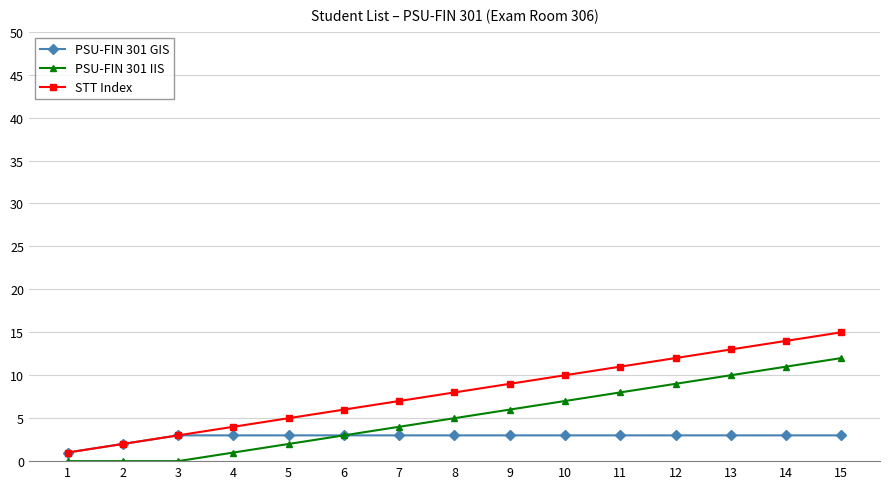

True or false: STT Index and PSU-FIN 301 IIS intersect in this chart.

False